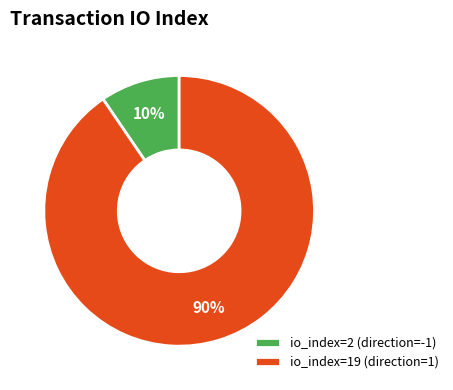

What is the smallest slice in the pie chart?

io_index=2